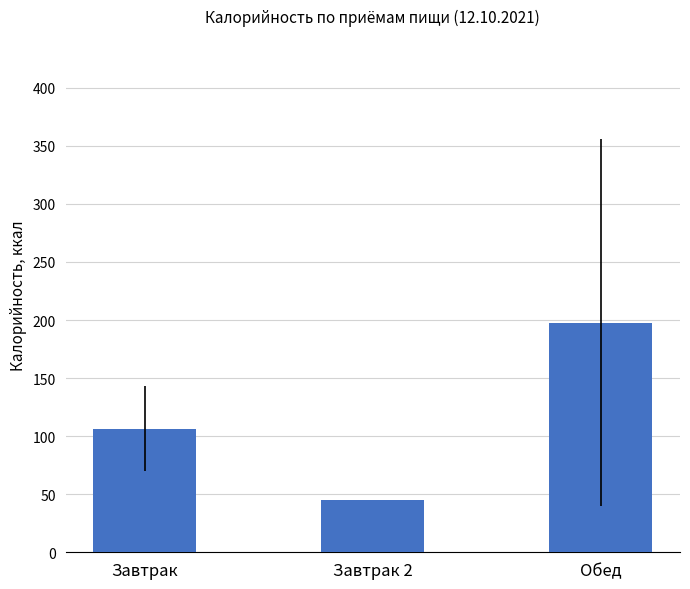

How many bars are there in total?

3